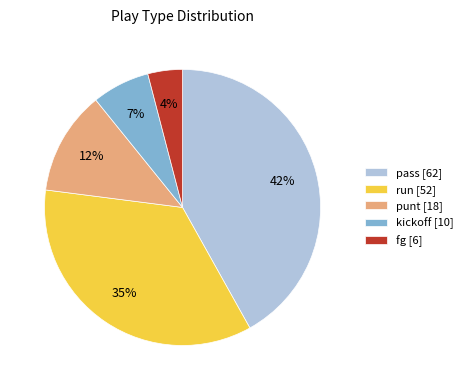

Which category has the biggest portion of the pie?

pass